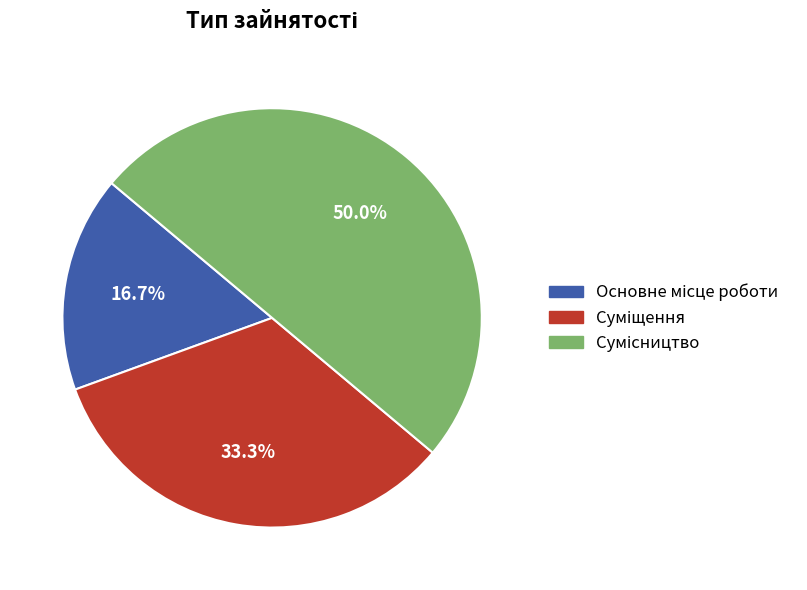

To the nearest percent, what is the difference between the largest and smallest slice percentages?

33%